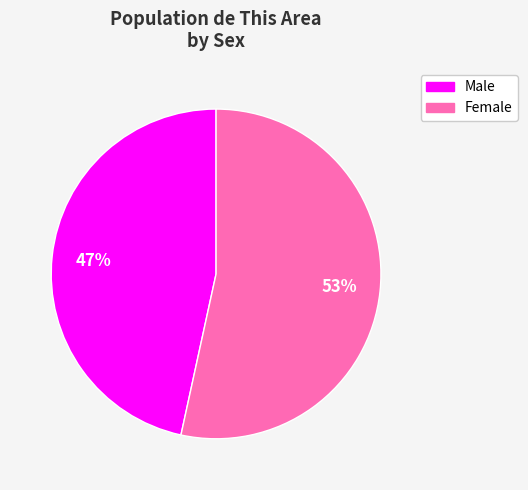

What is the majority slice?

Female